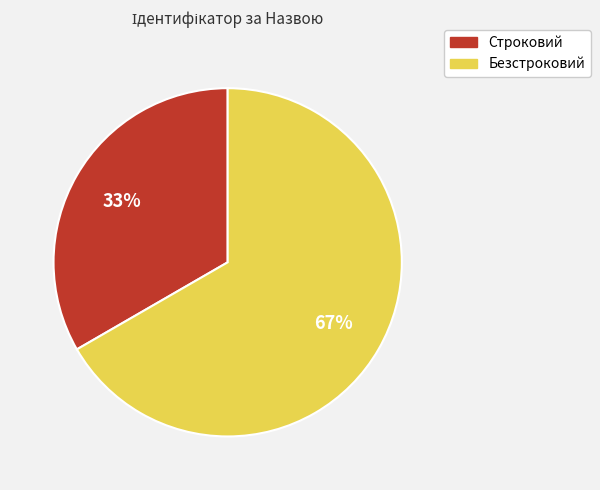

What is the smallest slice in the pie chart?

Строковий